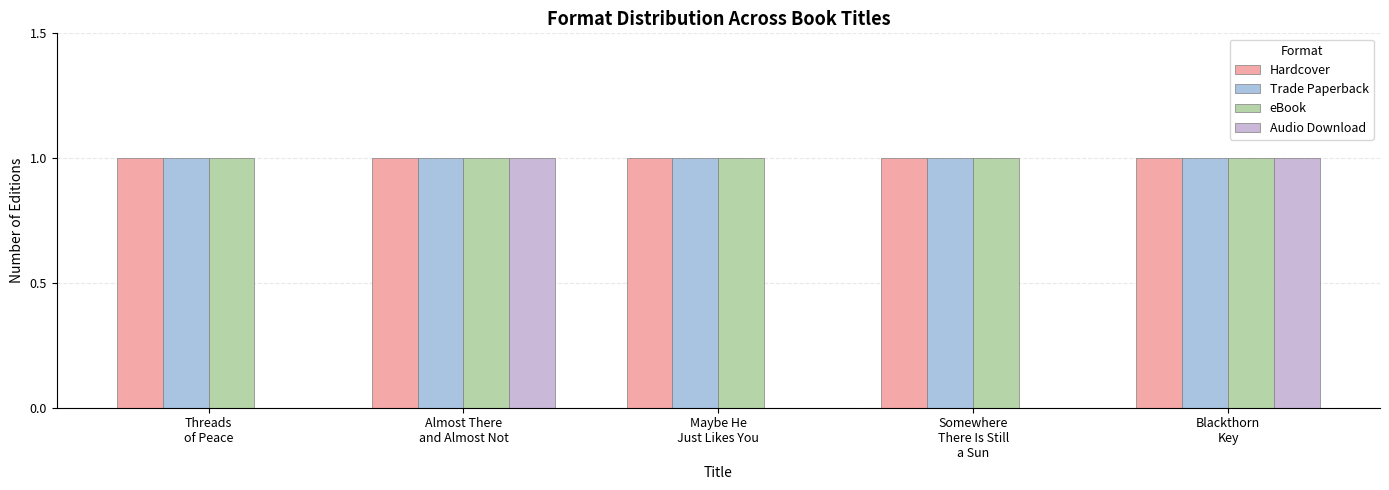

What is the label of the 1st bar from the right?

Blackthorn
Key